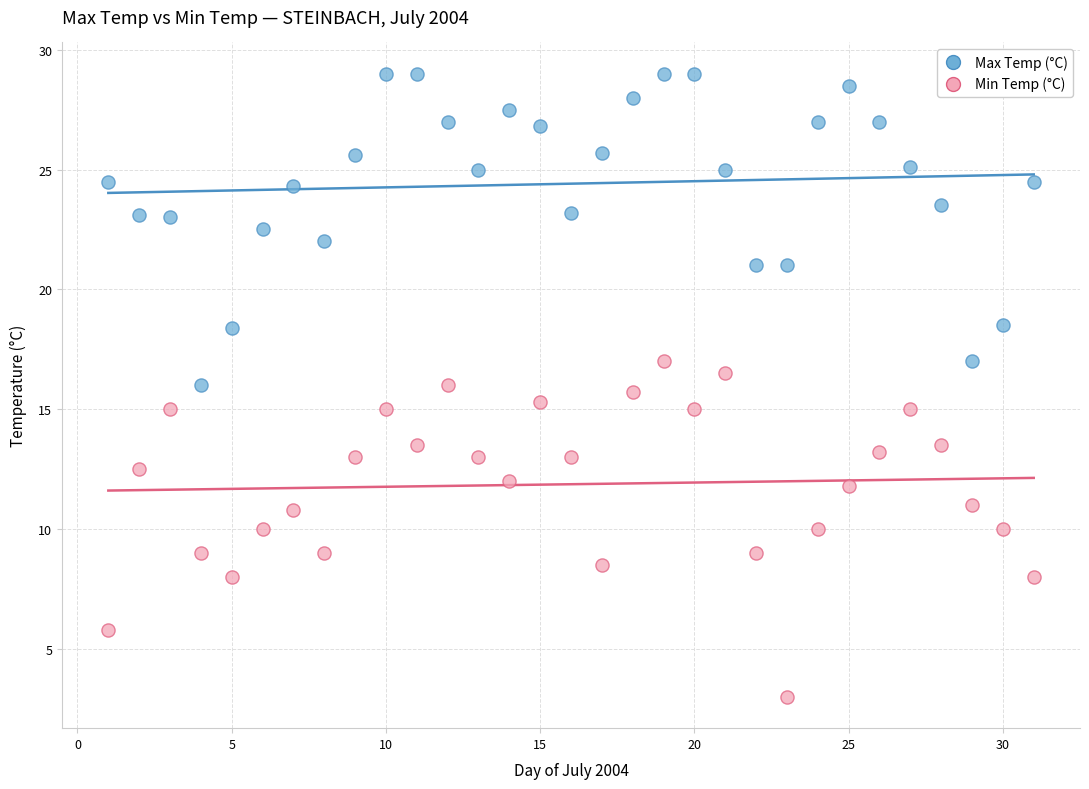

Which series contains the lowest Y value?

Min Temp (°C)